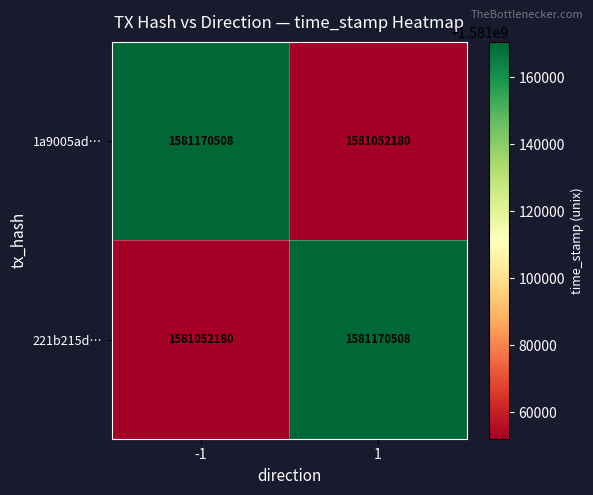

What is the maximum value shown in the chart?

1581170508